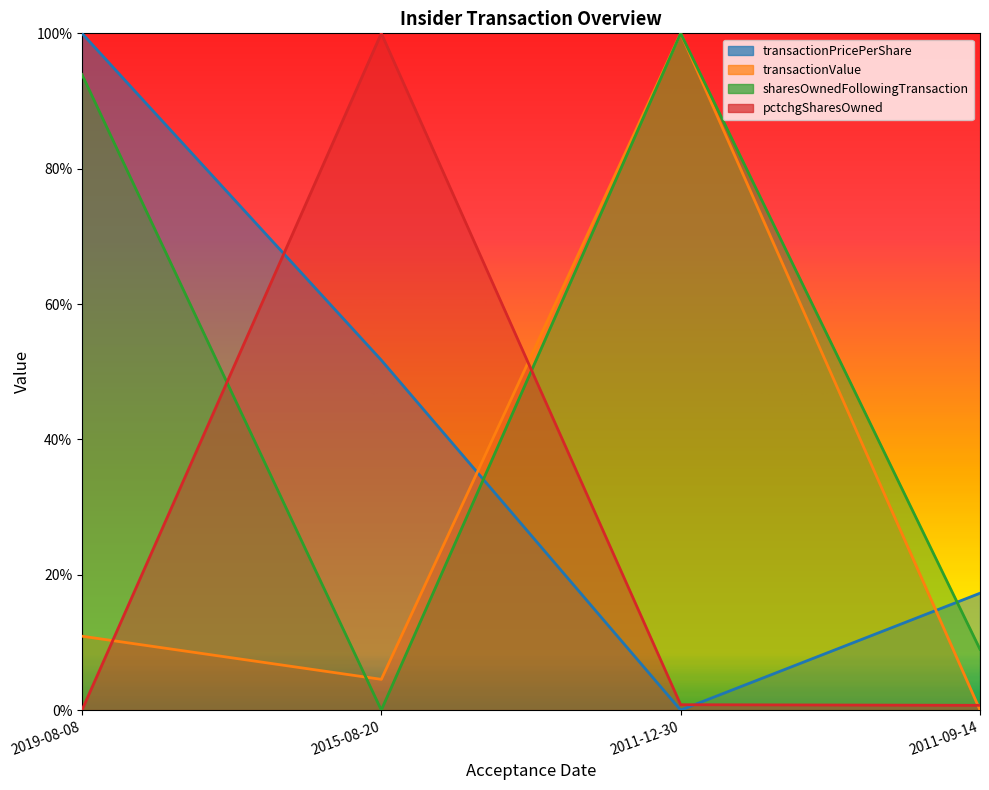

Which has a higher value, 2011-09-14 or 2015-08-20?

2015-08-20